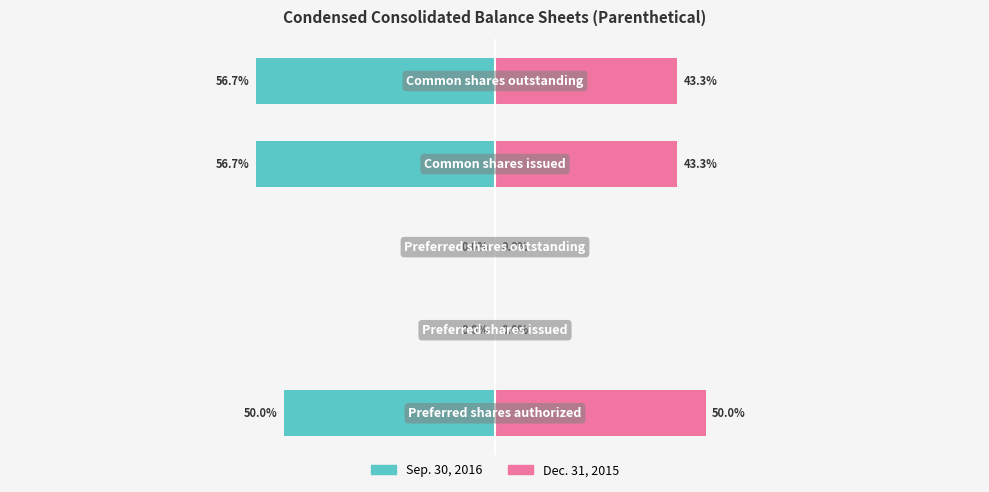

The value of Dec. 31, 2015 at 2 is 0.0. True or false?

True